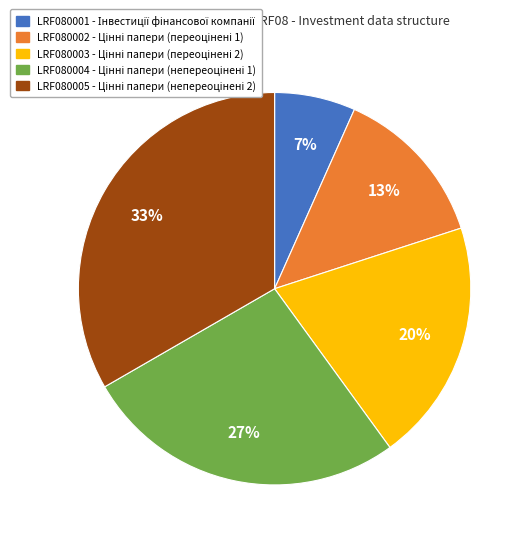

What percentage is the LRF080001 slice, to the nearest percent?

7%